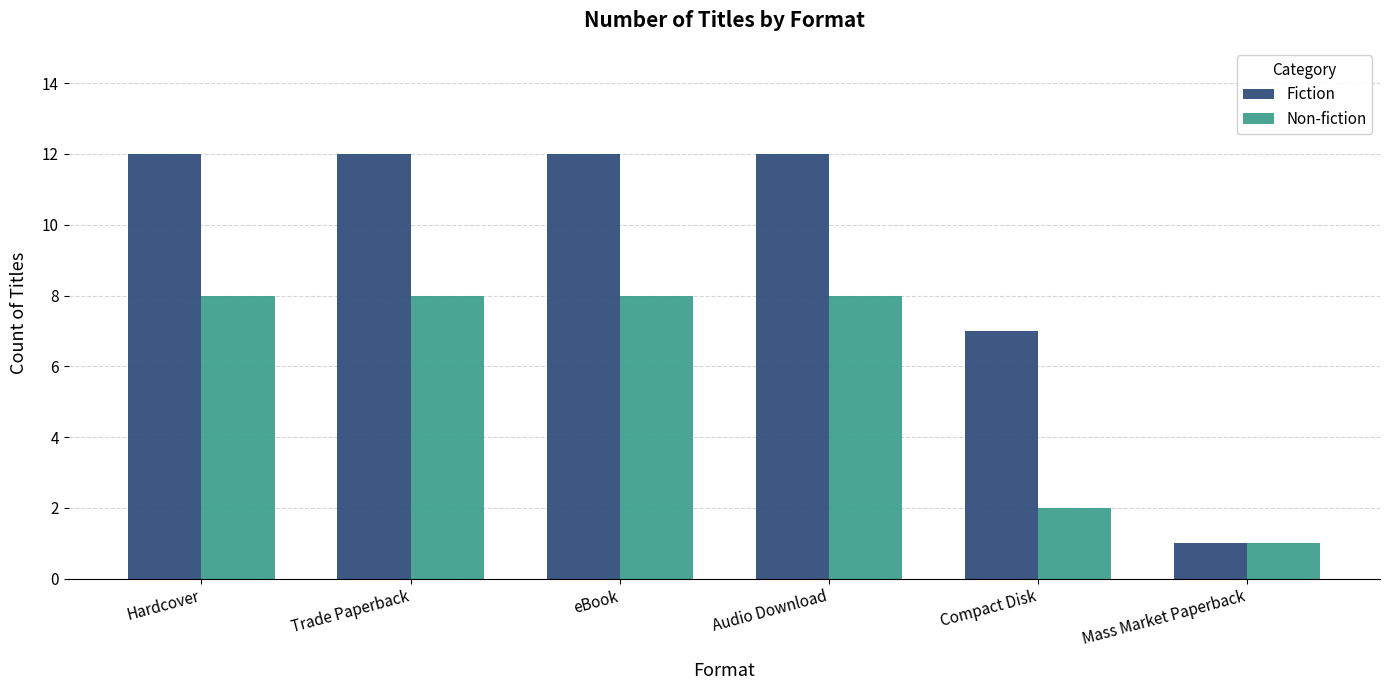

Reading left to right, list all the values displayed in this chart.

Fiction: Hardcover=12	Trade Paperback=12	eBook=12	Audio Download=12	Compact Disk=7	Mass Market Paperback=1
Non-fiction: Hardcover=8	Trade Paperback=8	eBook=8	Audio Download=8	Compact Disk=2	Mass Market Paperback=1